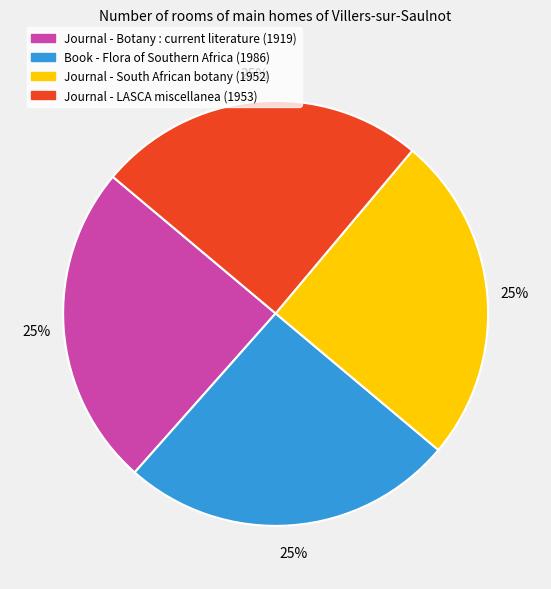

Does any single category account for the majority?

No